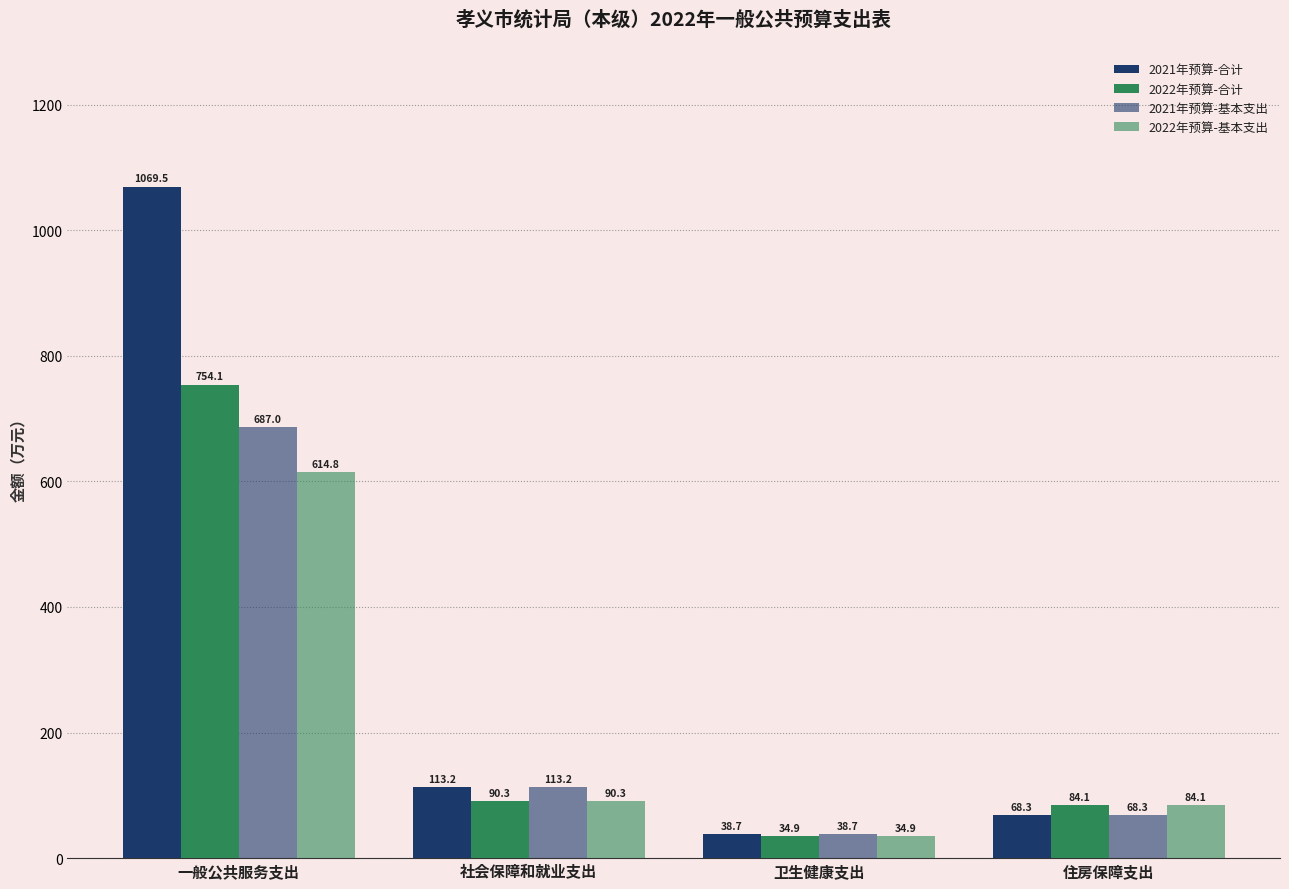

Reading right to left, extract all data points from this chart.

2021年预算-合计: 68.3	38.7	113.2	1069.5
2022年预算-合计: 84.1	34.9	90.3	754.1
2021年预算-基本支出: 68.3	38.7	113.2	687.0
2022年预算-基本支出: 84.1	34.9	90.3	614.8